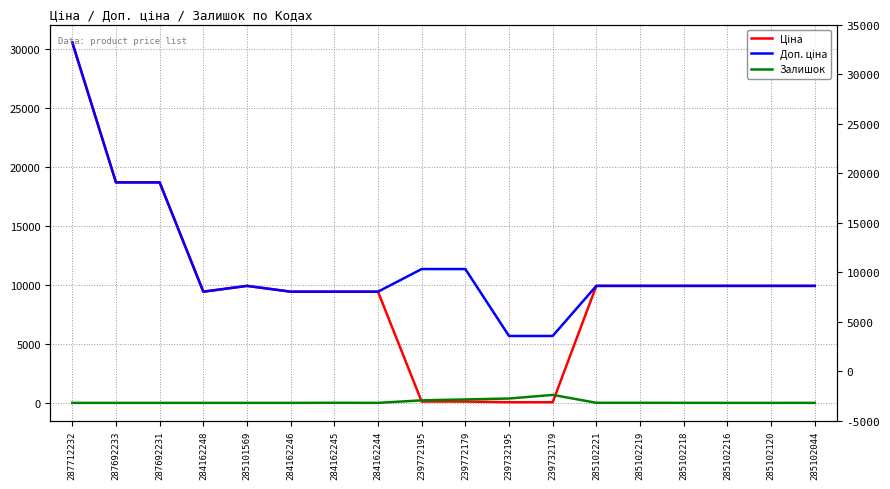

Reading left to right, what are all the values shown in this chart?

Ціна: 30512.3	18671.5	18671.5	9416.9	9908.5	9416.9	9416.9	9416.9	113.3	113.3	56.7	56.7	9908.5	9908.5	9908.5	9908.5	9908.5	9908.5
Доп. ціна: 30512.3	18671.5	18671.5	9416.9	9908.5	9416.9	9416.9	9416.9	11334.0	11334.0	5667.0	5667.0	9908.5	9908.5	9908.5	9908.5	9908.5	9908.5
Залишок: 0.0	0.0	0.0	0.0	0.0	0.0	8.0	2.0	215.0	290.0	370.0	676.0	8.0	7.0	3.0	0.0	0.0	1.0